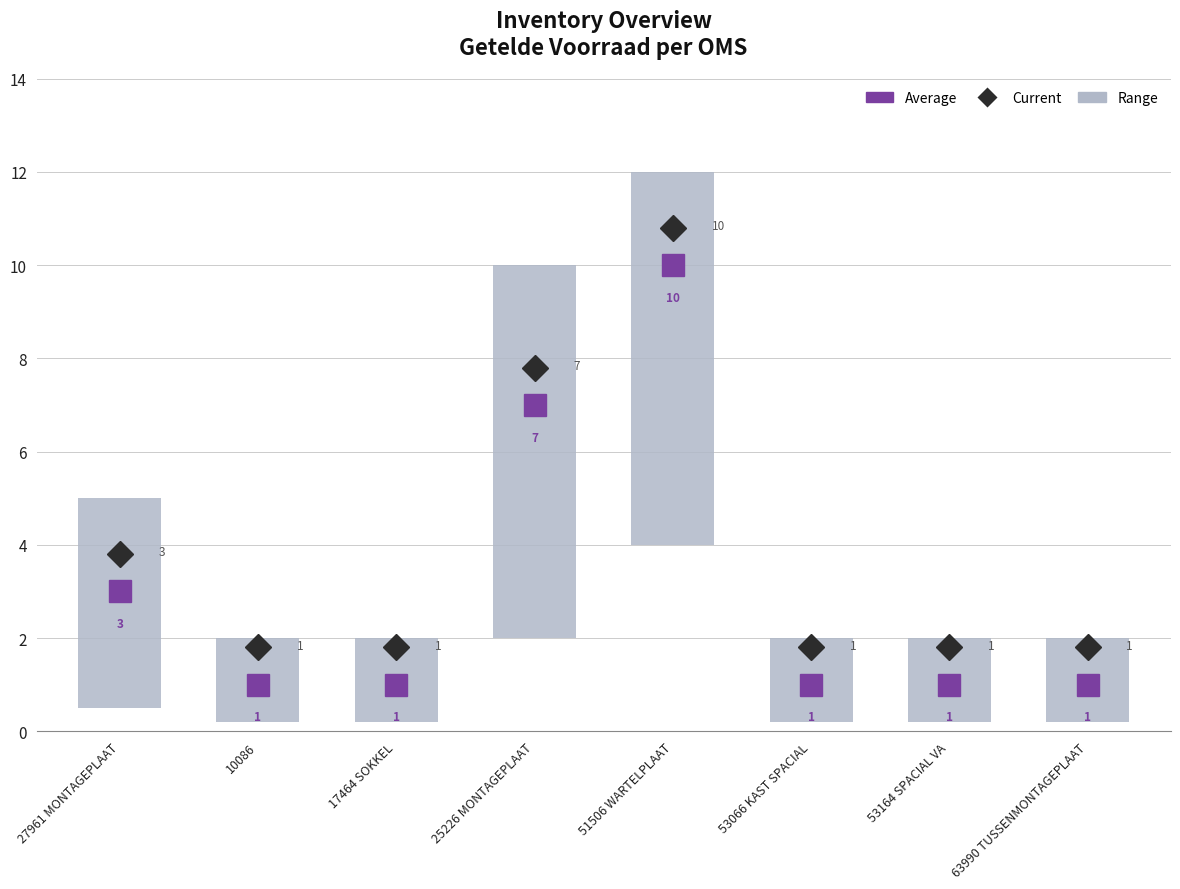

What is the change in value from 27961 MONTAGEPLAAT to 17464 SOKKEL?

-2